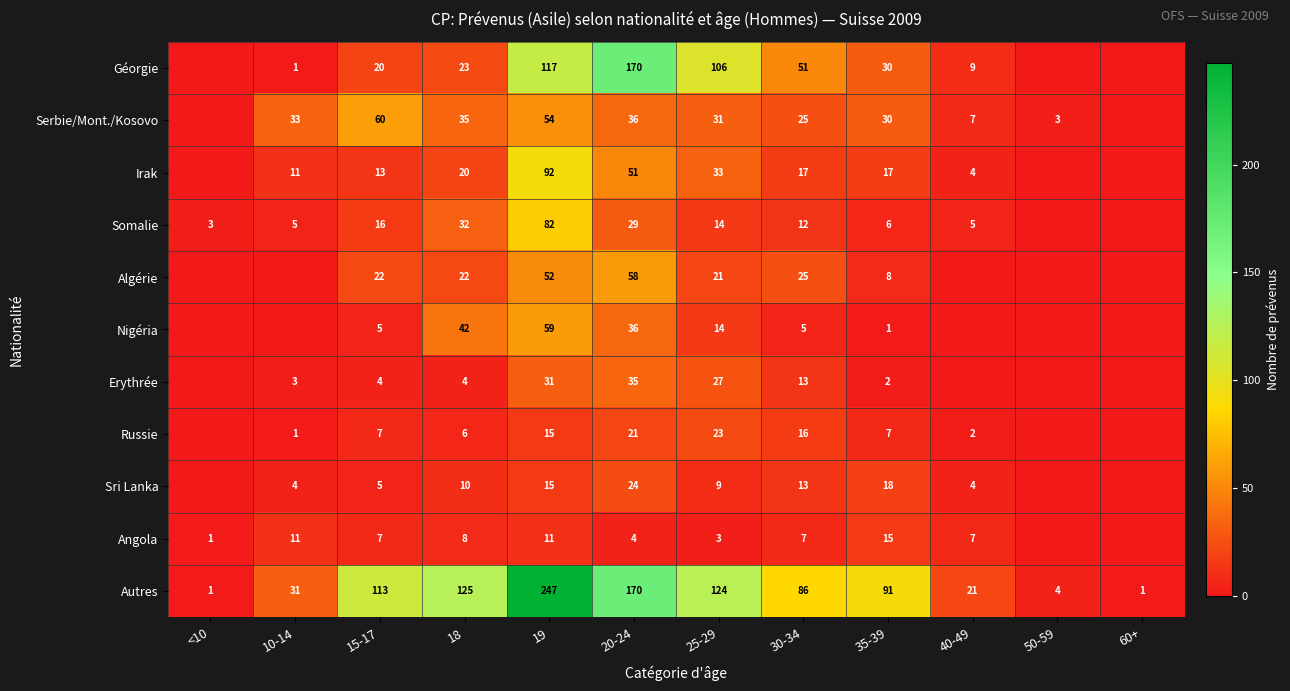

What is the total value across all series at 19?

775